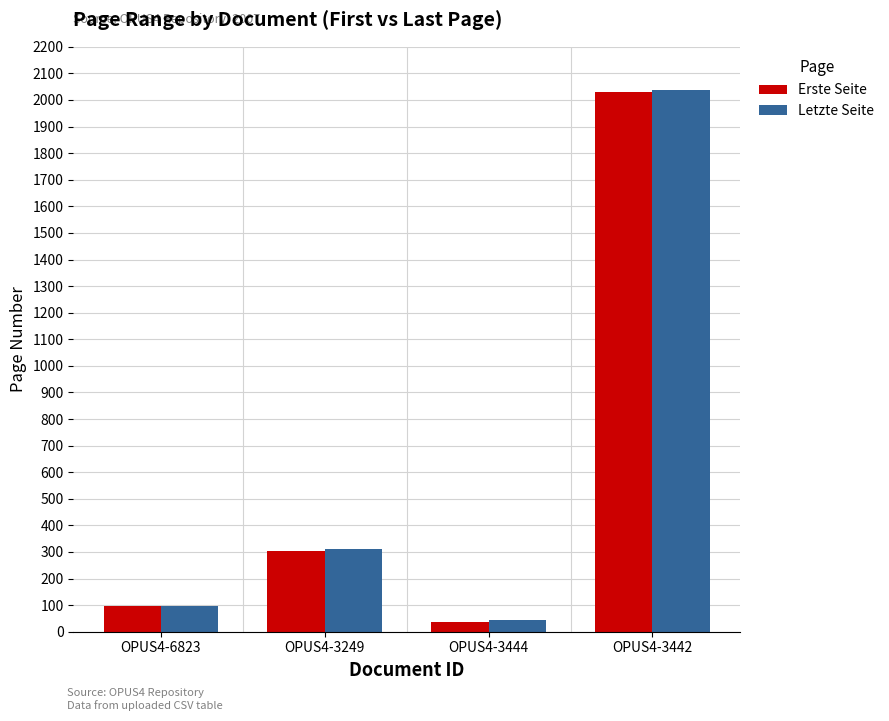

What position from the left is OPUS4-3442?

4